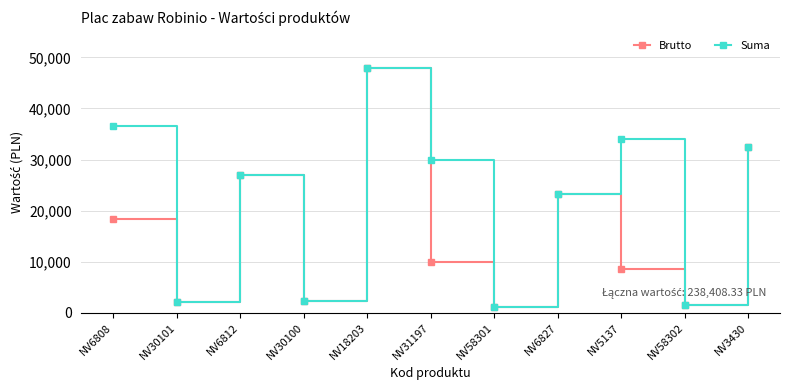

What is the difference between the highest and lowest values at NV31197?

19999.8